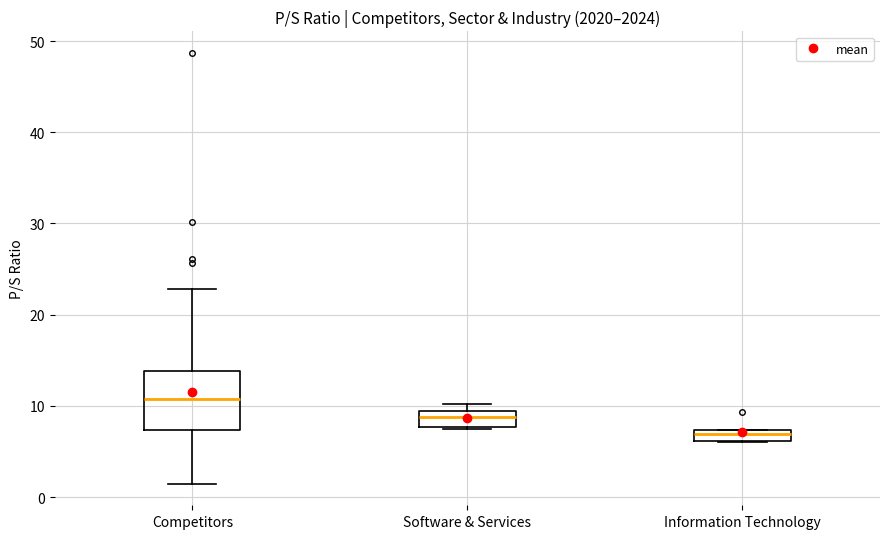

Where is the upper edge of the box for Information Technology on the y-axis? The values are not printed on the chart, so give them approximately, as read against the axis.

7